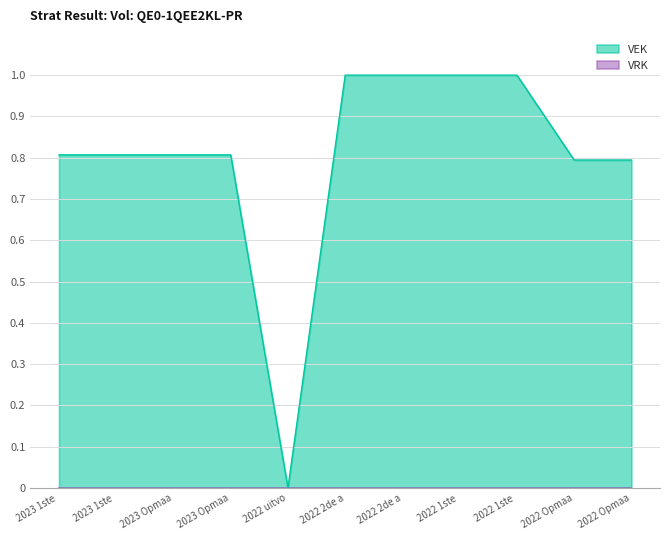

True or false: there are more than 2 points higher than both neighbors.

False